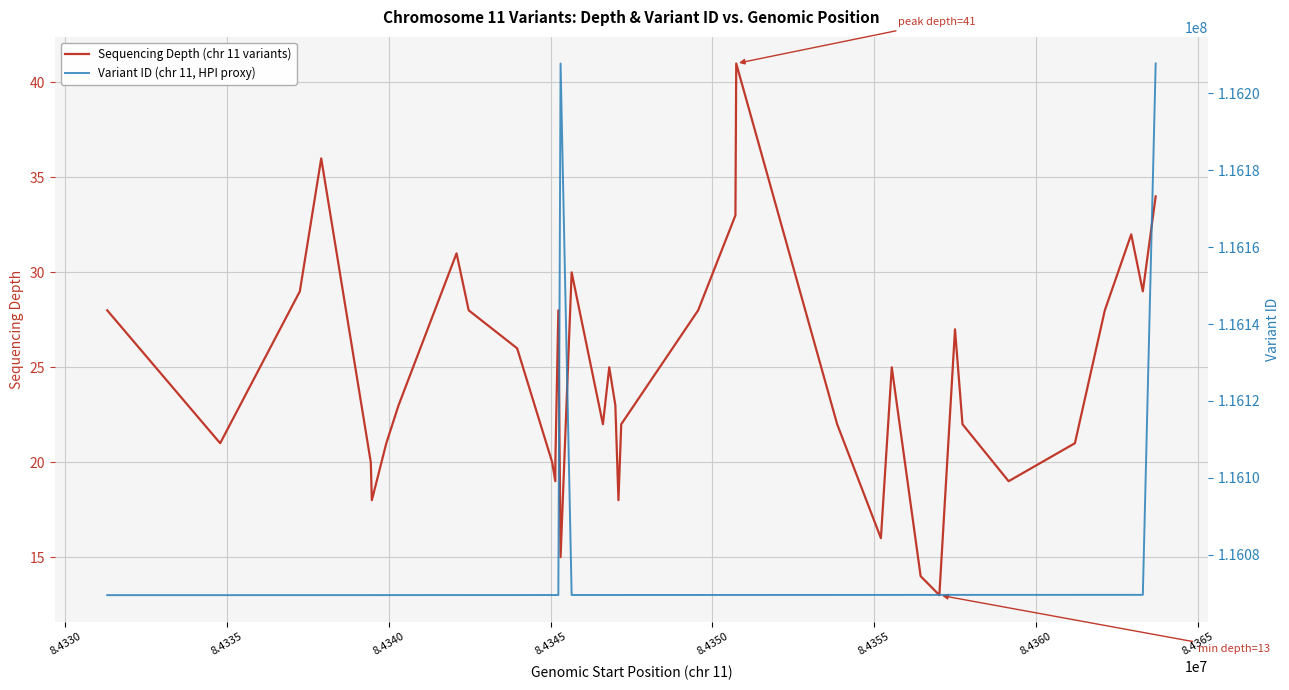

What is the minimum value for Sequencing Depth (chr 11 variants)?

13